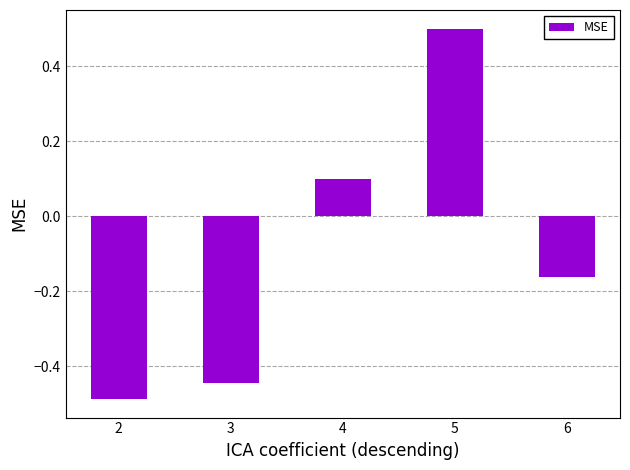

How many bars are there in total?

5